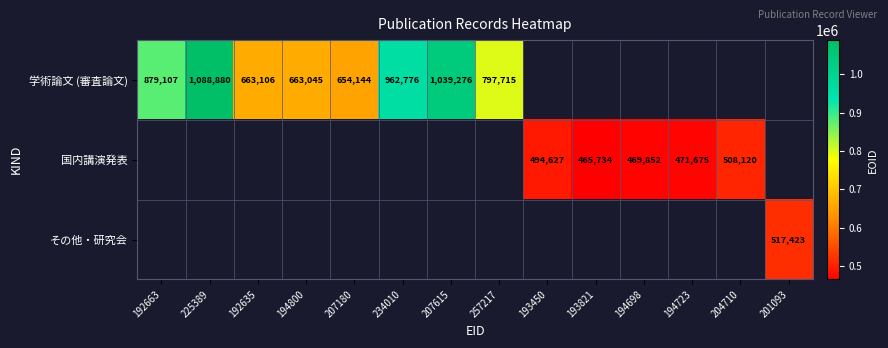

What is the difference between the 国内講演発表 values at 193821 and 194698?

4118